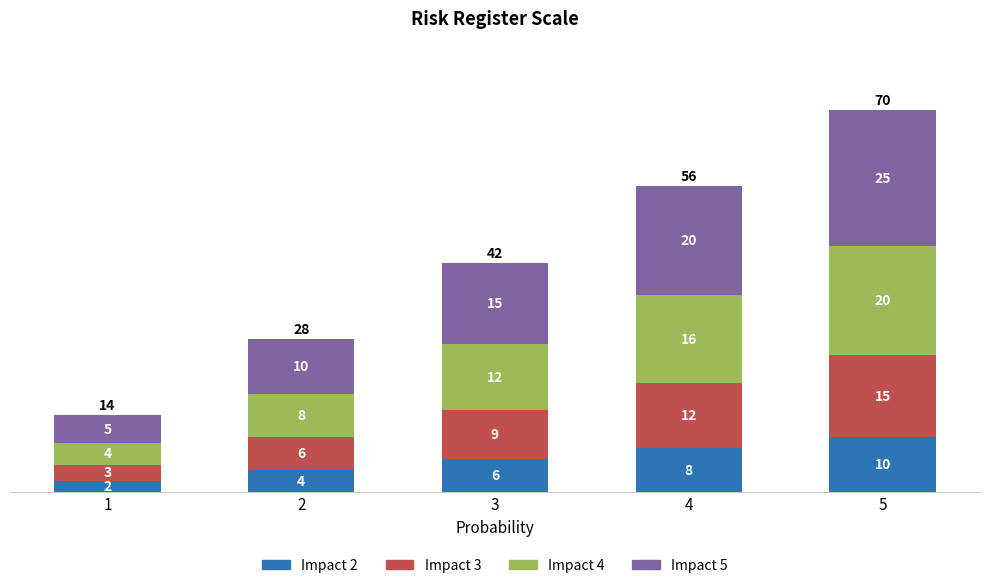

What are all the series names shown in the legend?

Impact 2, Impact 3, Impact 4, Impact 5